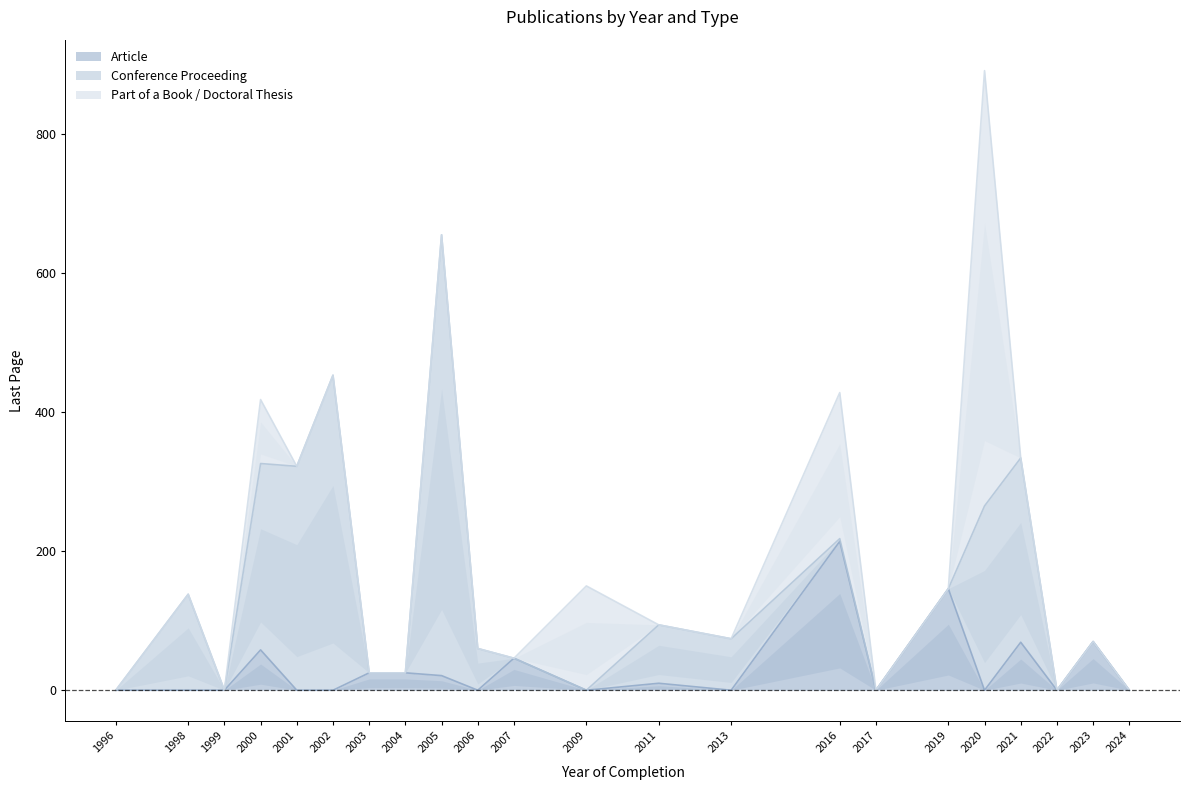

What are all the series names shown in the legend?

Article, Conference Proceeding, Part of a Book / Doctoral Thesis